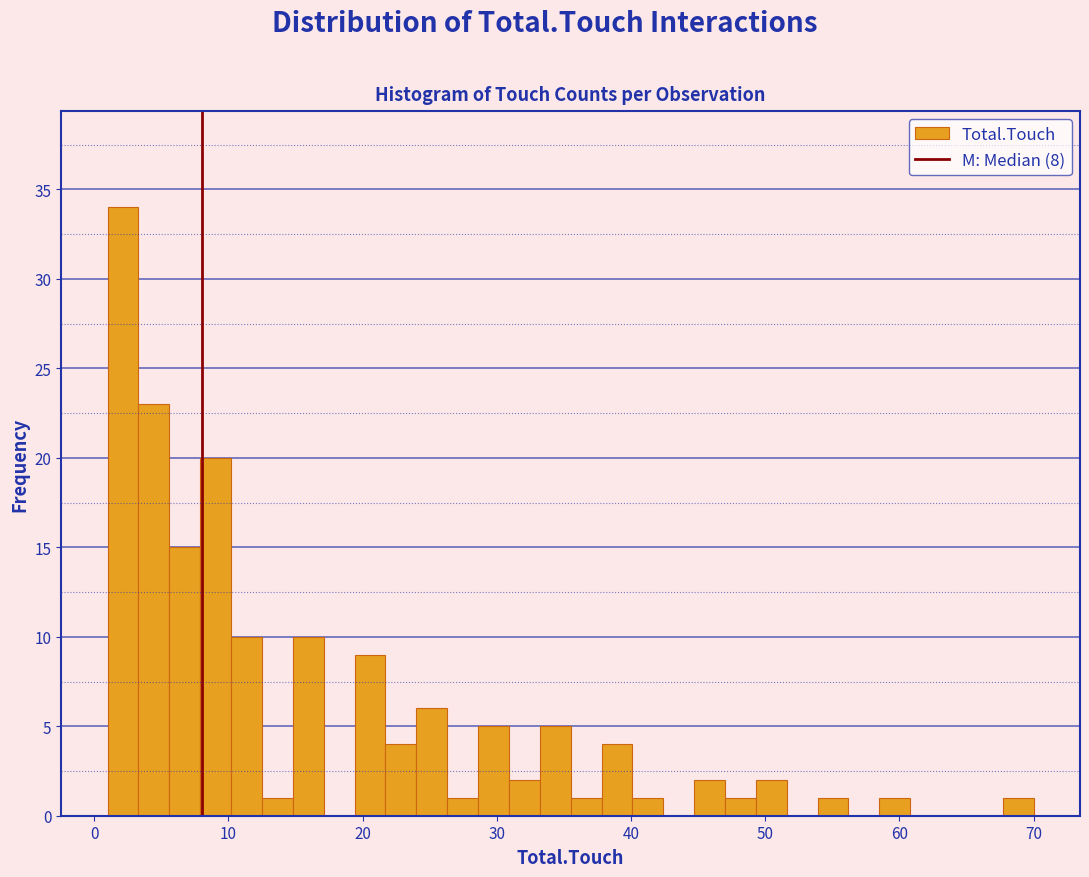

Around what value on the x-axis is the tallest bar? Give the approximate position of its centre, as read against the axis.

2